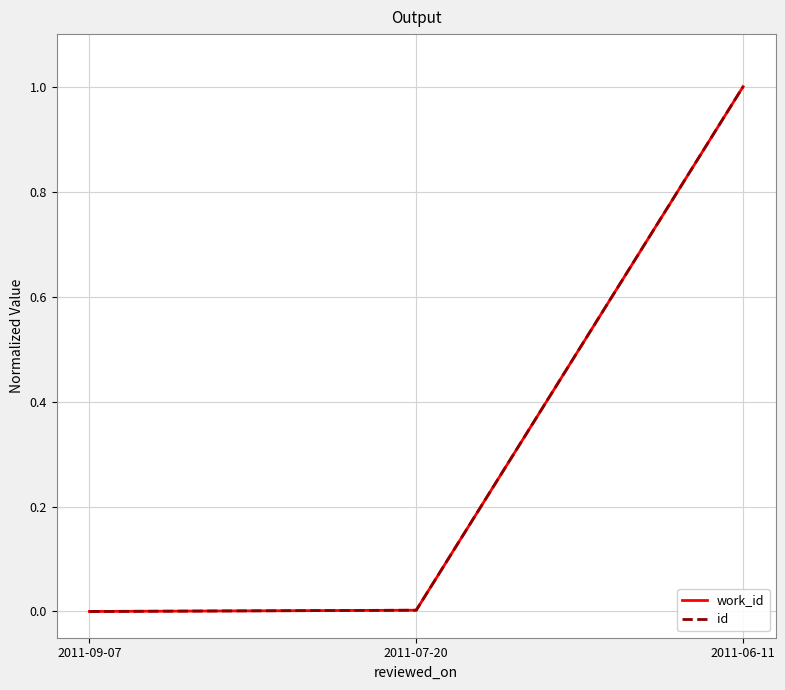

Is it true that work_id equals 0.0 at 2011-09-07?

True